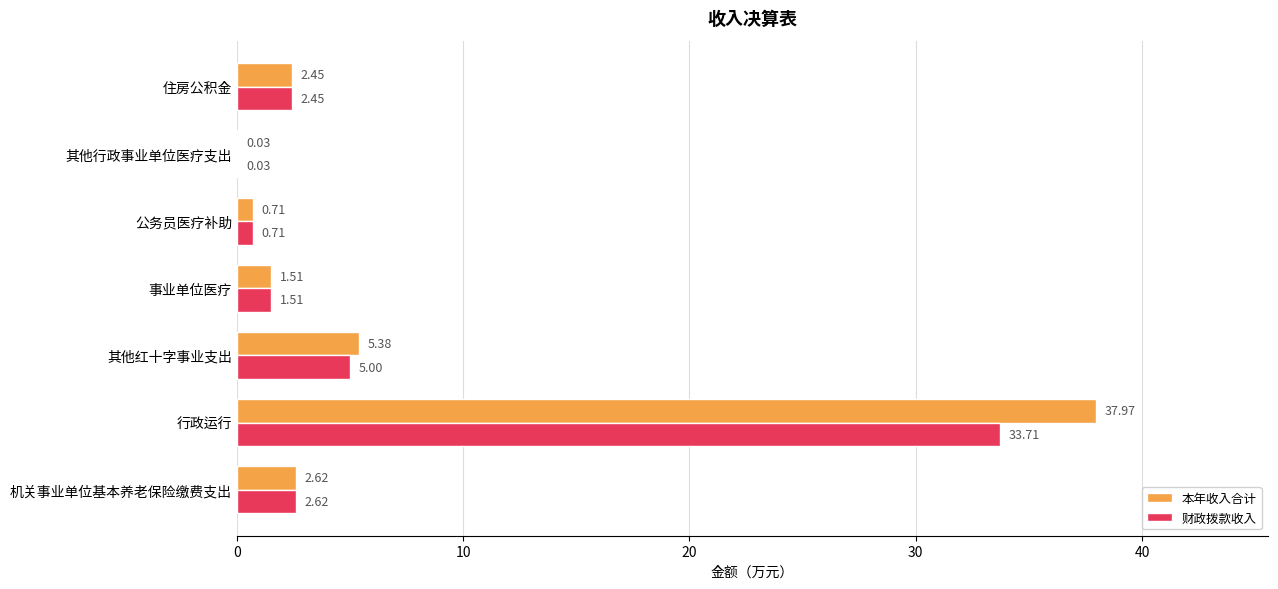

How many values in the 本年收入合计 series exceed 2?

4